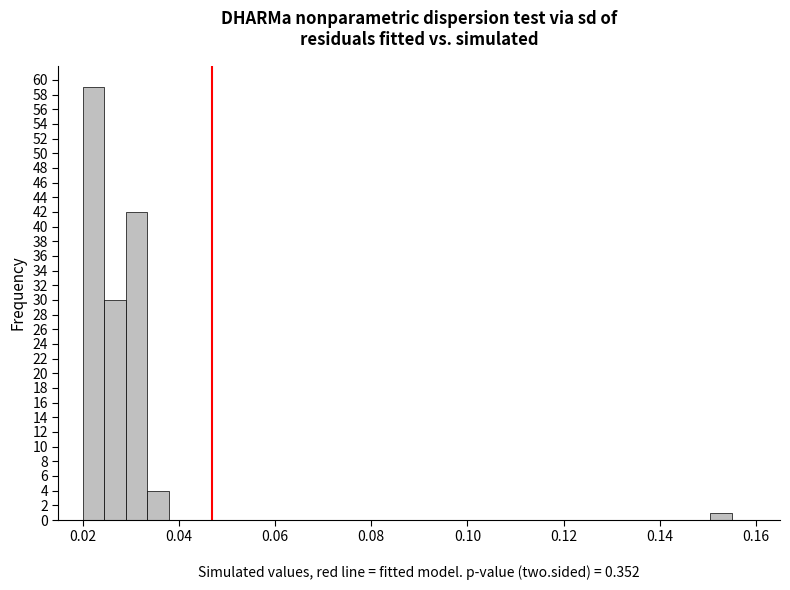

Read against the x-axis, roughly where is the centre of the tallest bar?

0.022